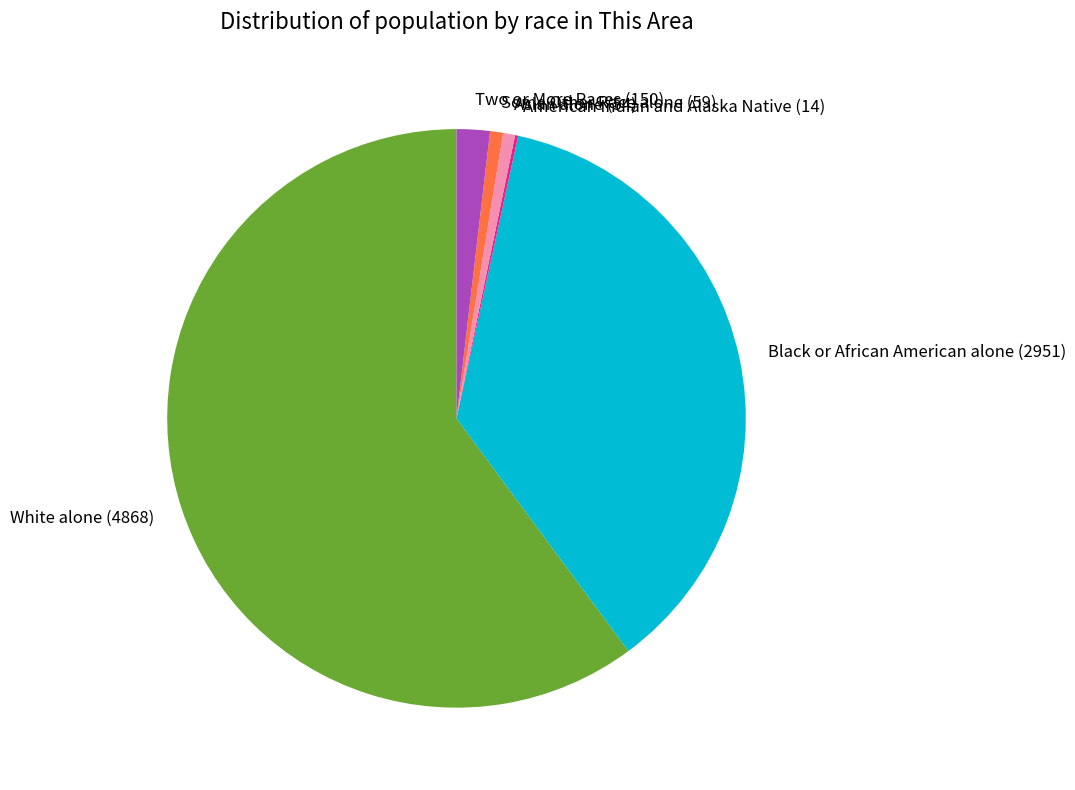

Is there a majority slice in this chart?

Yes